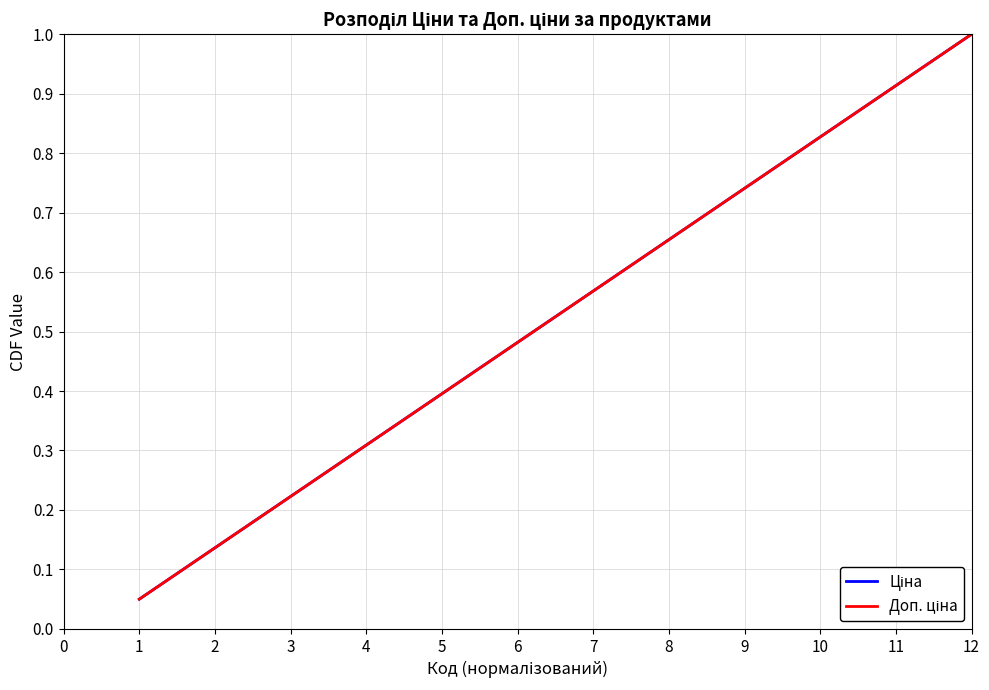

What is the sum of all Ціна values?

10.5